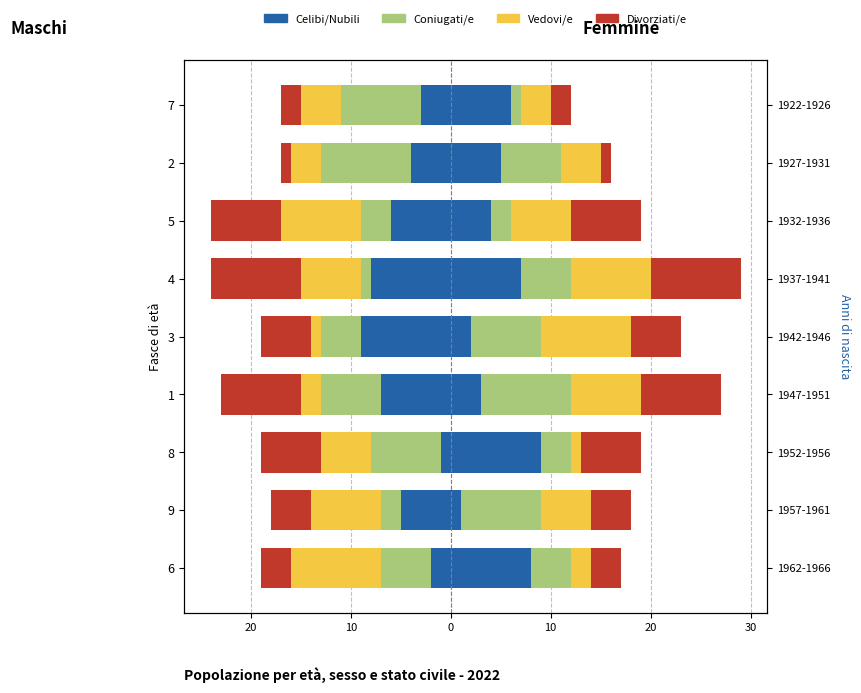

What is the spread (max minus min) of values at 2?

8